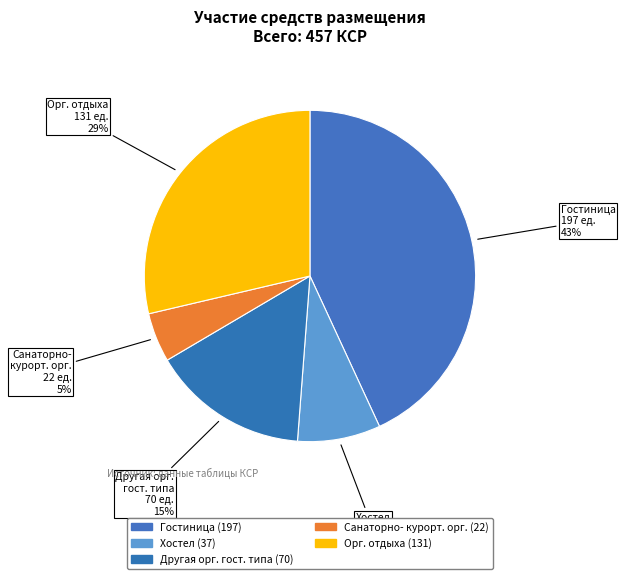

To the nearest percent, what percentage of the pie is Санаторно- курорт. орг.?

5%